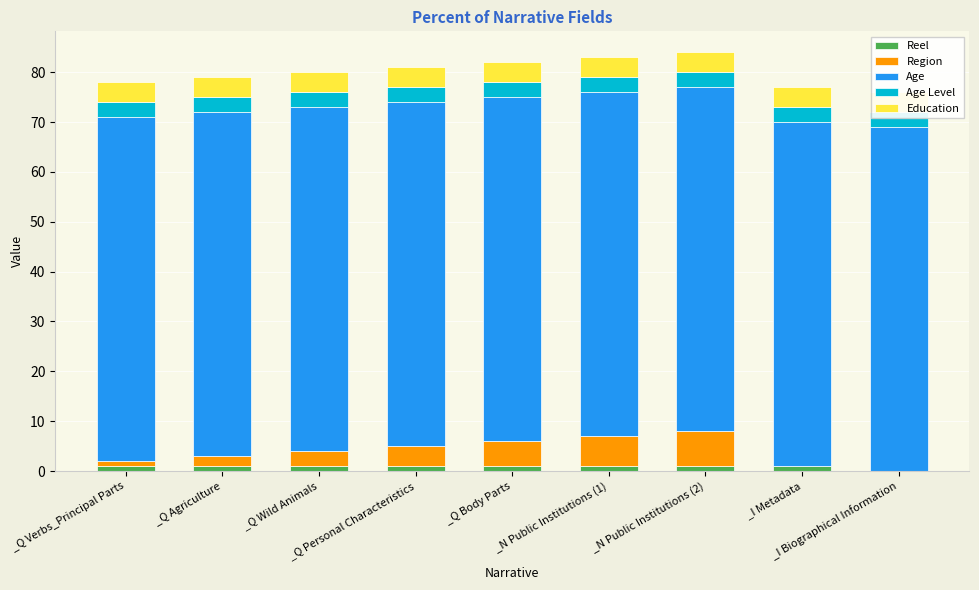

At which label does Region first exceed 3?

_Q Personal Characteristics